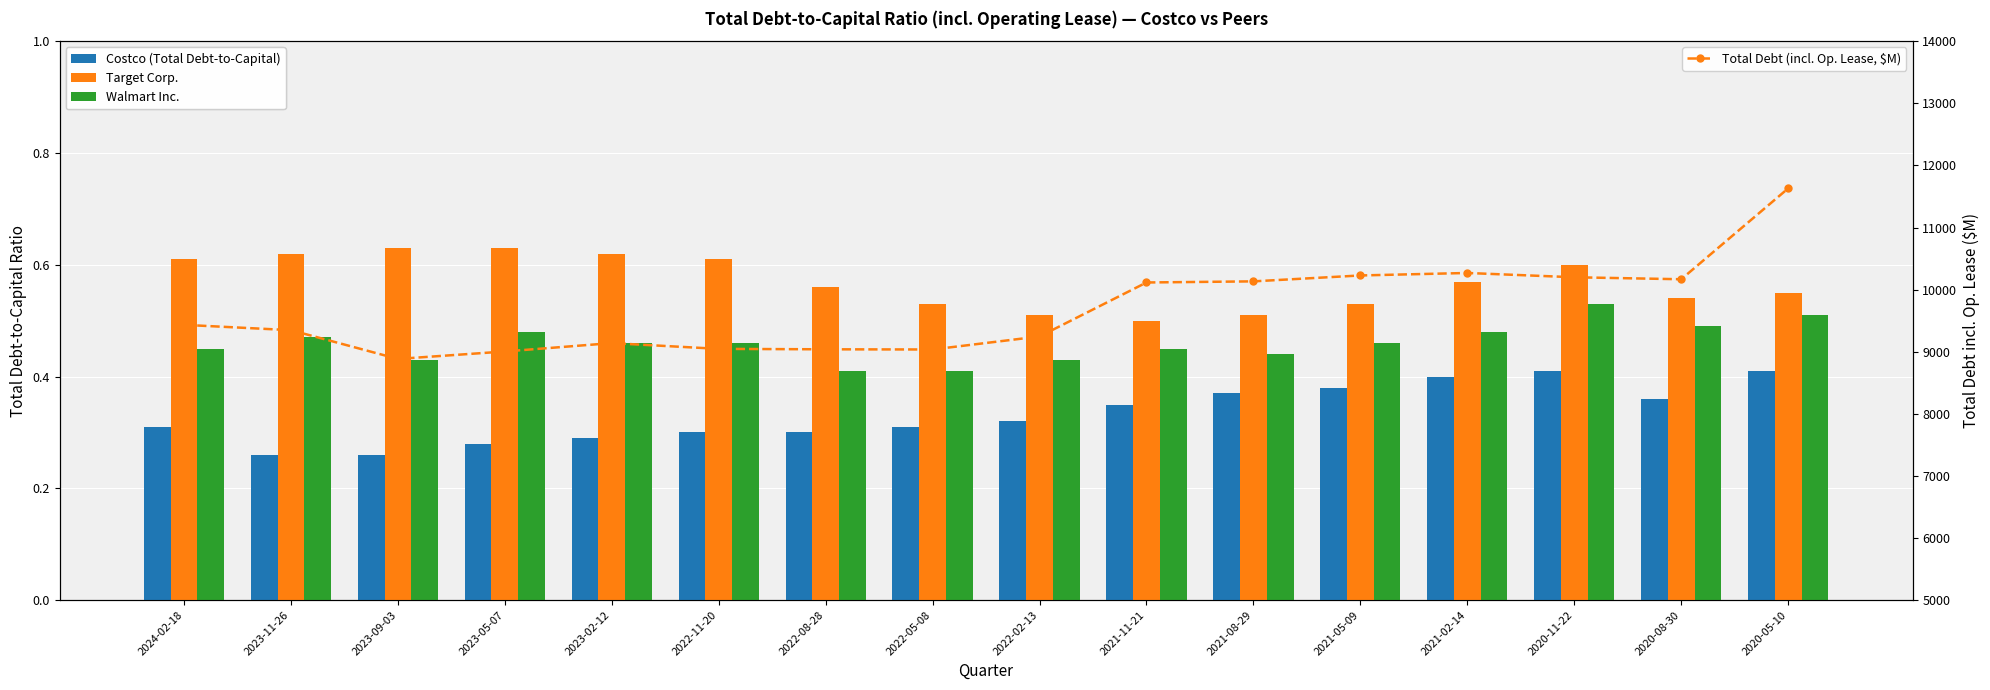

Which category has the lowest value in the Target Corp. series?

2021-11-21